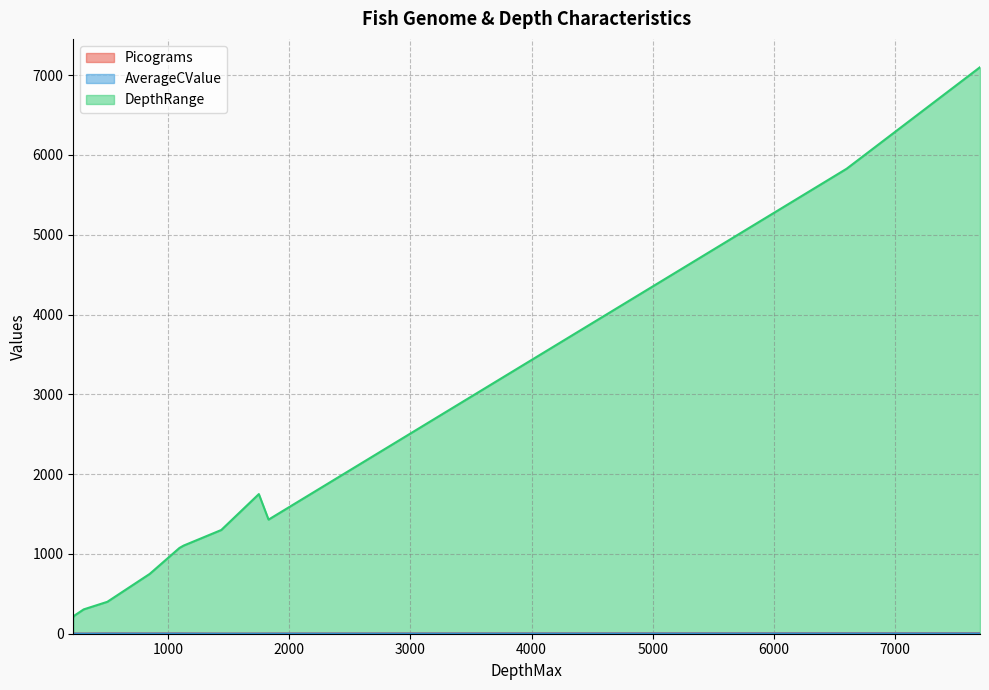

Which series has the widest spread of values?

DepthRange